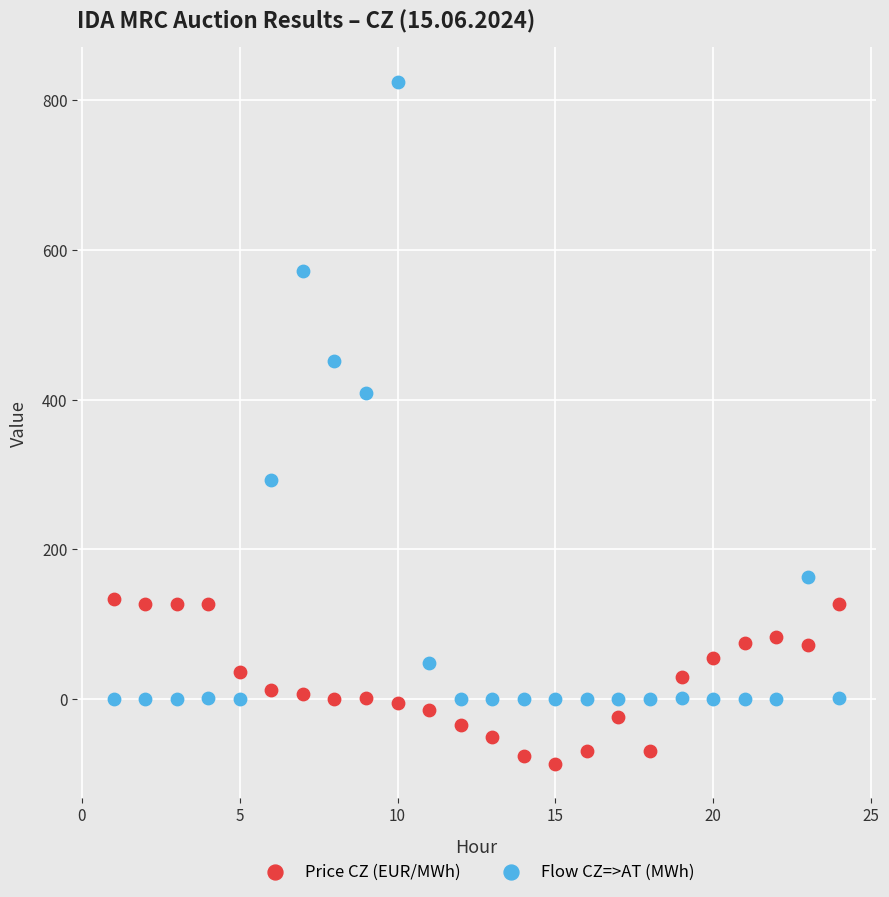

What are all the series names shown in the legend?

Price CZ (EUR/MWh), Flow CZ=>AT (MWh)